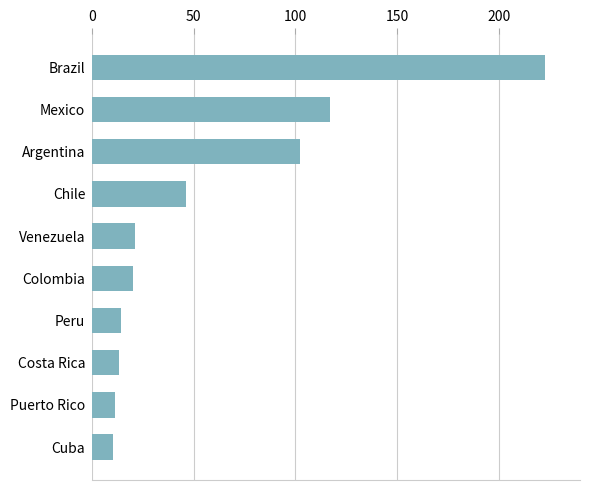

The value at Colombia is 20. True or false?

True